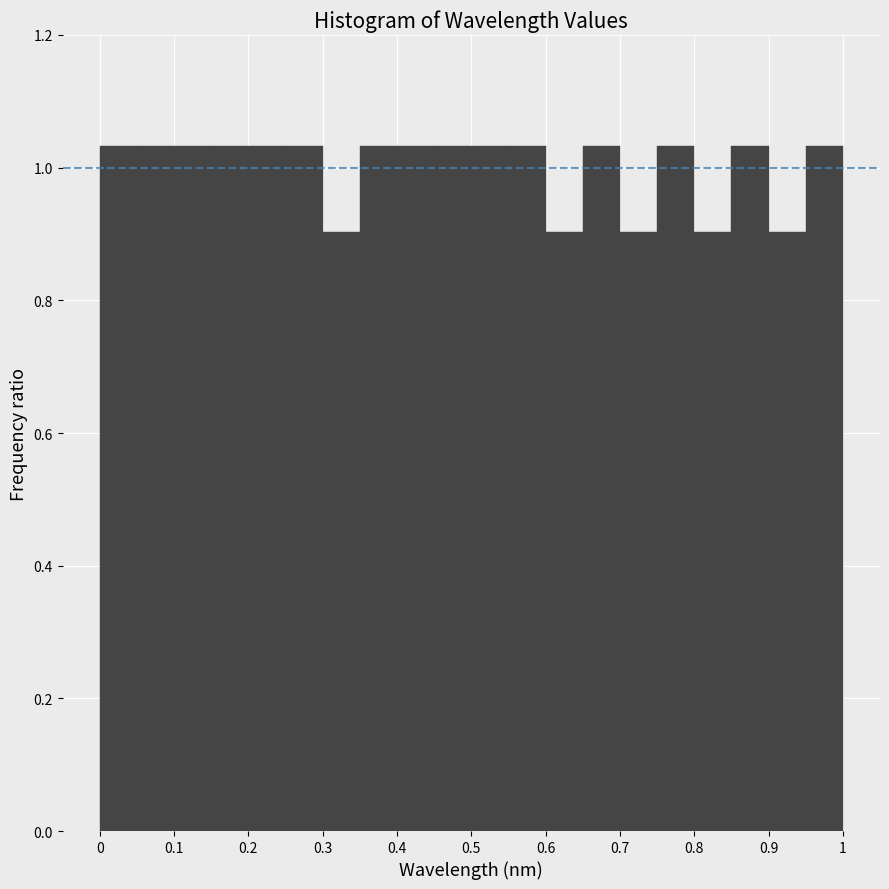

Reading left to right, transcribe this chart: for each bar, give the range it covers on the x-axis and its height. The values are not printed on the chart, so give them approximately, as read against the axis.

0.00 to 0.05: 1.04
0.05 to 0.10: 1.04
0.10 to 0.15: 1.04
0.15 to 0.20: 1.04
0.20 to 0.25: 1.04
0.25 to 0.30: 1.04
0.30 to 0.35: 0.90
0.35 to 0.40: 1.04
0.40 to 0.45: 1.04
0.45 to 0.50: 1.04
0.50 to 0.55: 1.04
0.55 to 0.60: 1.04
0.60 to 0.65: 0.90
0.65 to 0.70: 1.04
0.70 to 0.75: 0.90
0.75 to 0.80: 1.04
0.80 to 0.85: 0.90
0.85 to 0.90: 1.04
0.90 to 0.95: 0.90
0.95 to 1.00: 1.04